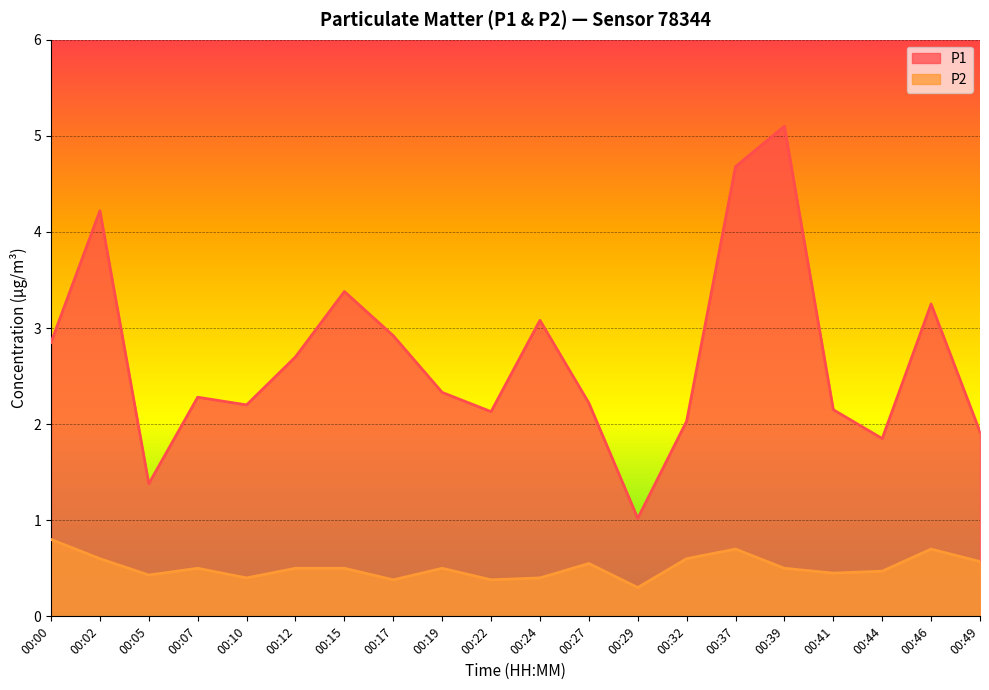

True or false: P1 has a value of 2.9 at 00:00.

True